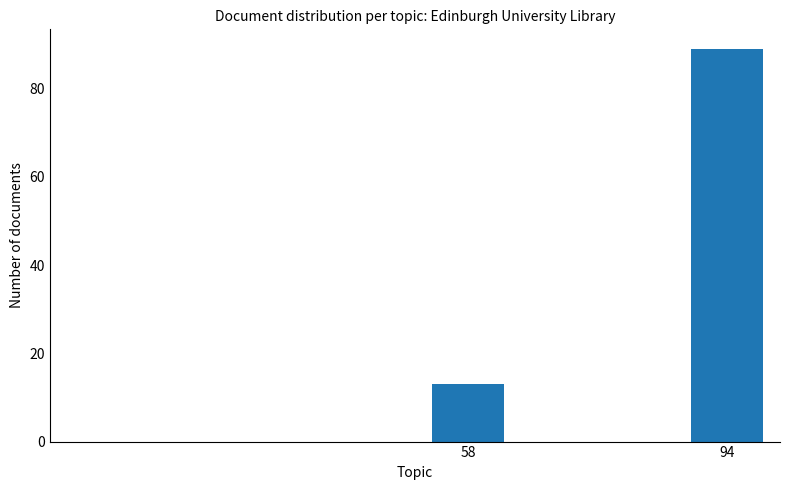

Reading left to right, extract all data points from this chart.

13	89